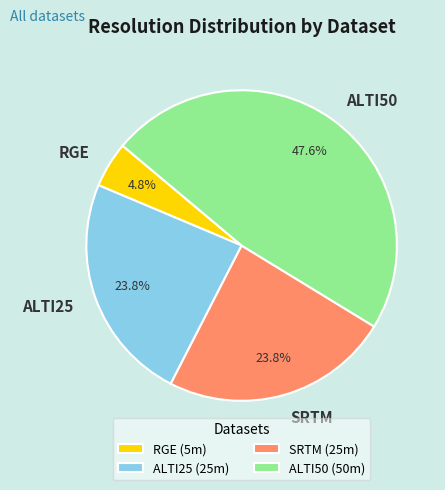

Which category has the biggest portion of the pie?

ALTI50